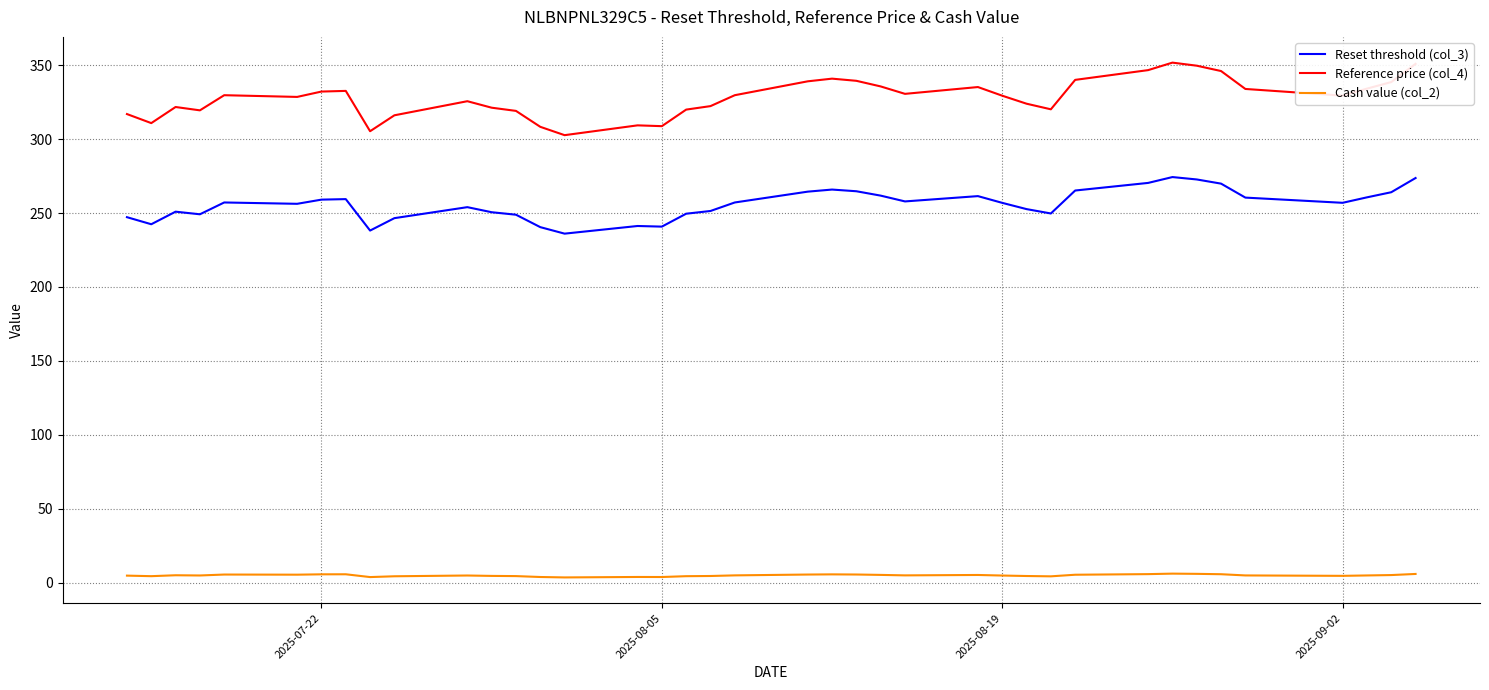

What is the difference between the maximum and minimum values in the Reset threshold (col_3) series?

38.3